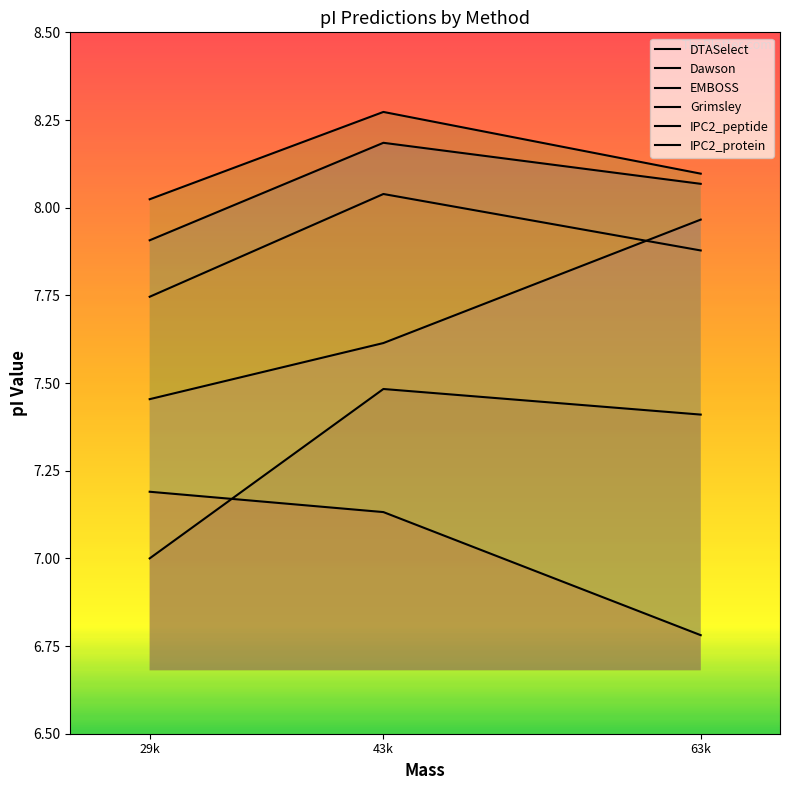

The value of Dawson at 29k is 7.7. True or false?

True